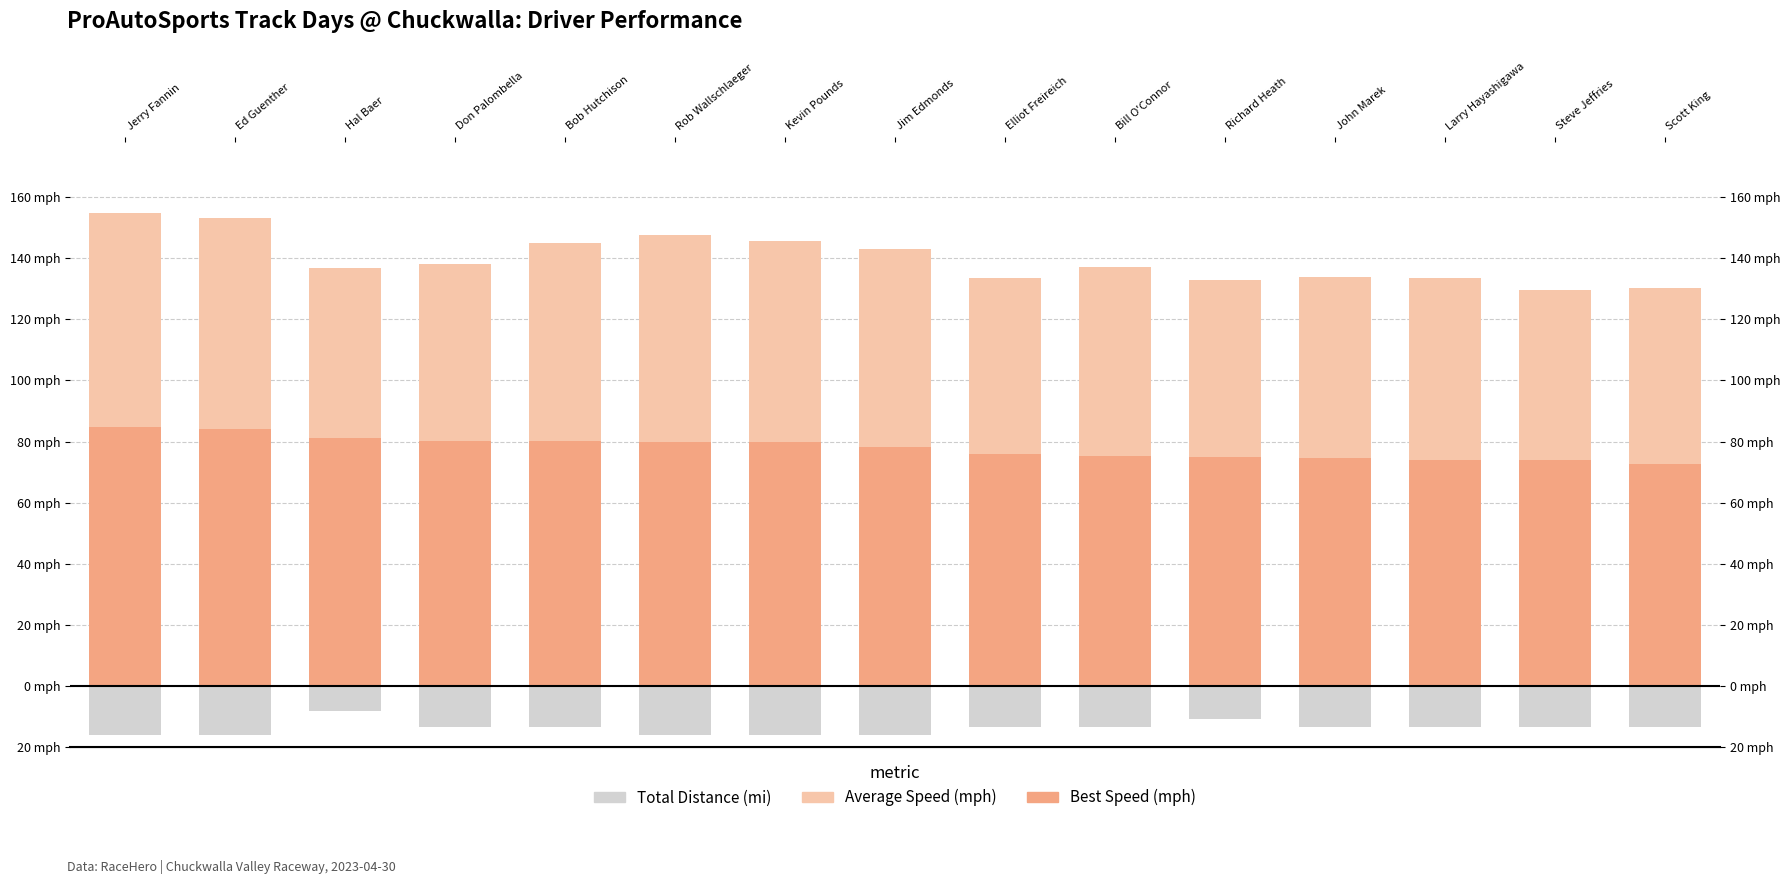

How many bars are there in total?

45